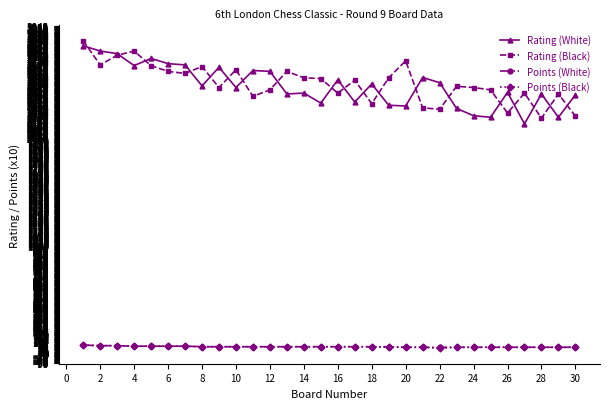

What are all the series names shown in the legend?

Rating (White), Rating (Black), Points (White), Points (Black)